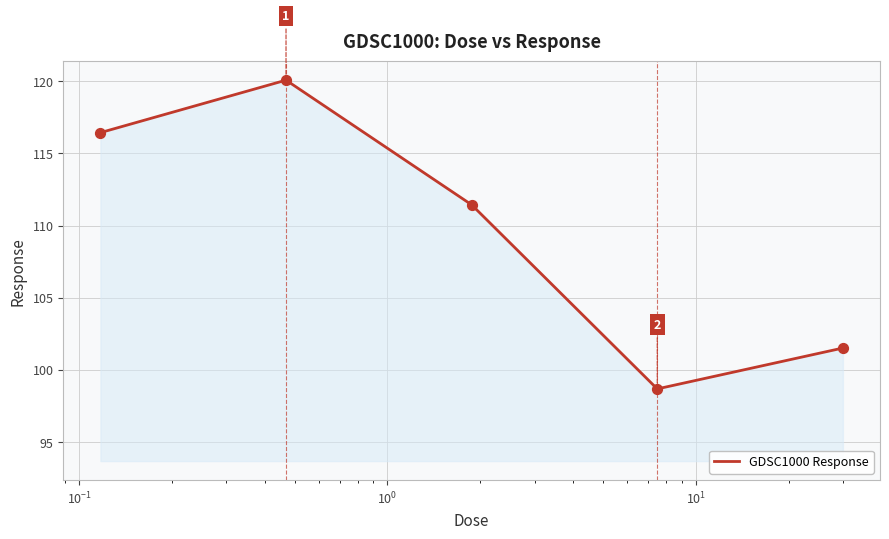

What is the average value?

109.6